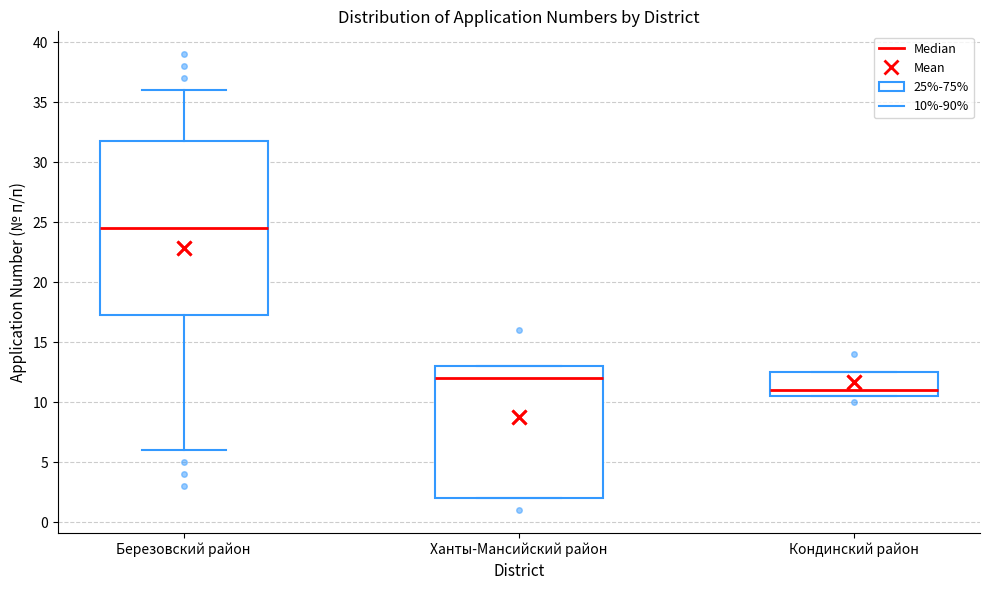

Where does the upper whisker of the box for Березовский район end on the y-axis? The values are not printed on the chart, so give them approximately, as read against the axis.

36.0